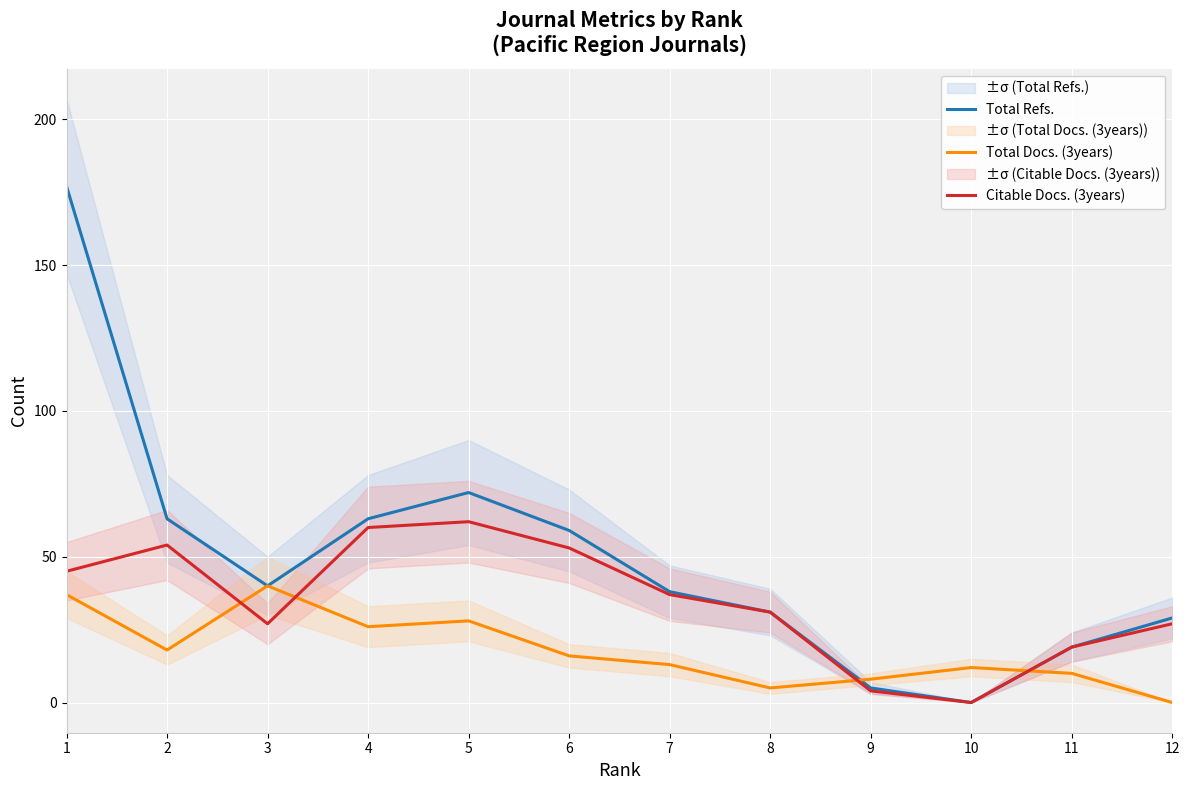

Reading right to left, extract all data points from this chart.

Total Refs.: 29	19	0	5	31	38	59	72	63	40	63	177
Total Docs. (3years): 0	10	12	8	5	13	16	28	26	40	18	37
Citable Docs. (3years): 27	19	0	4	31	37	53	62	60	27	54	45